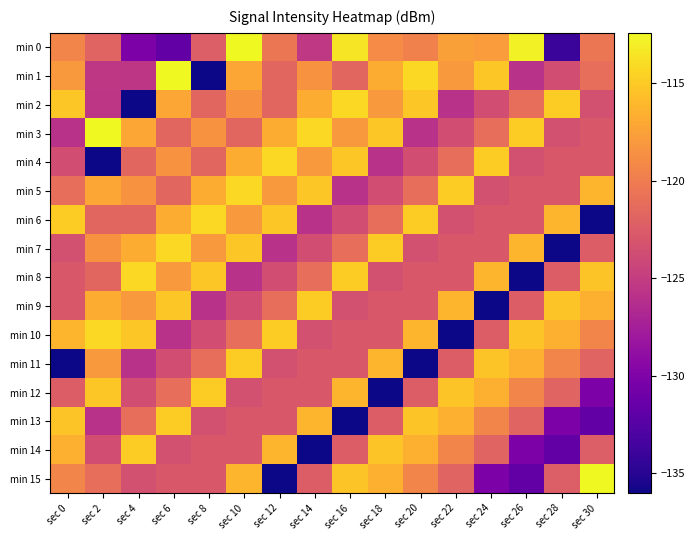

How many data points does each series have?

16